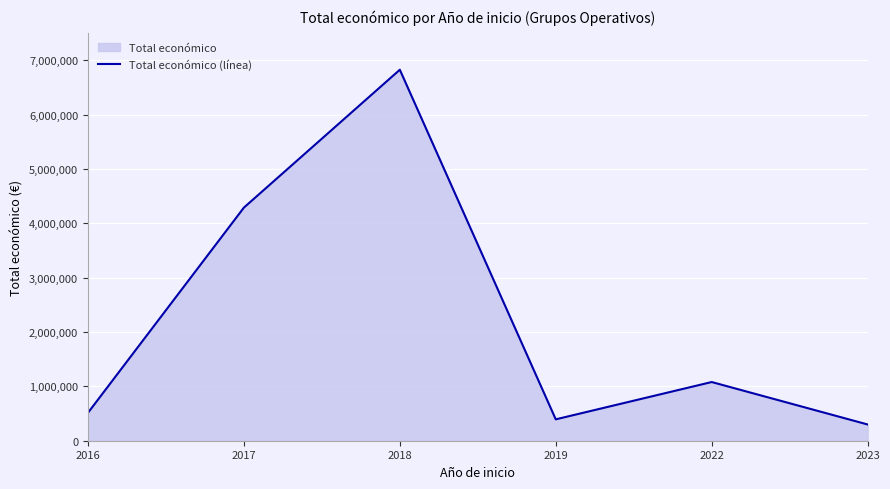

At which label does the data first exceed 1079657?

2017